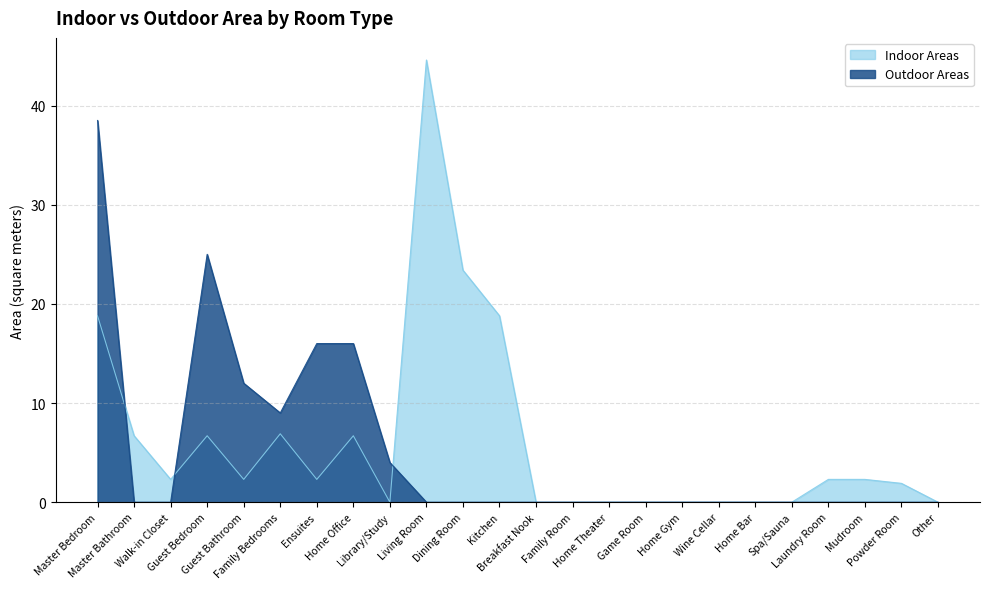

The value of Outdoor Areas at Other is -13.9. True or false?

False